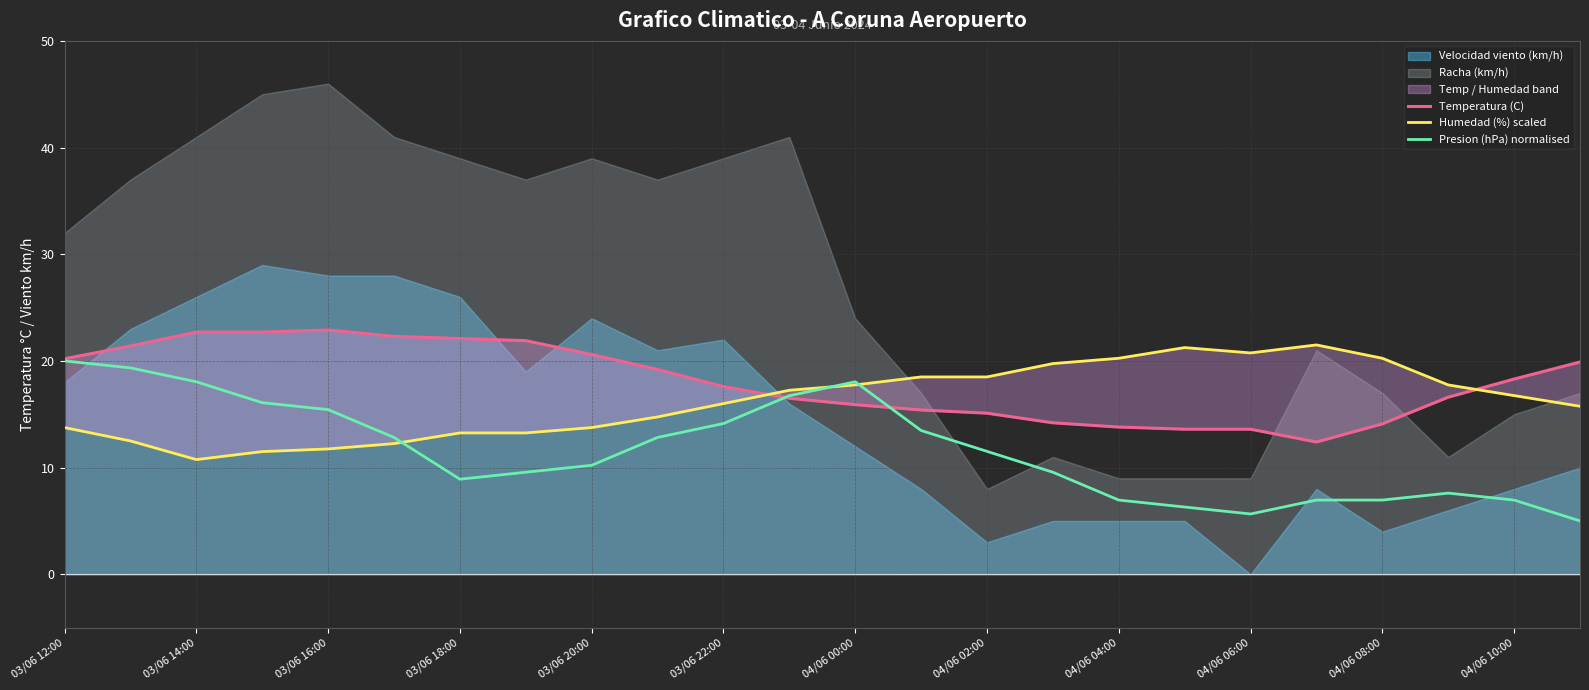

What is the difference between the second highest and minimum values in the Humedad (%) scaled series?

10.5